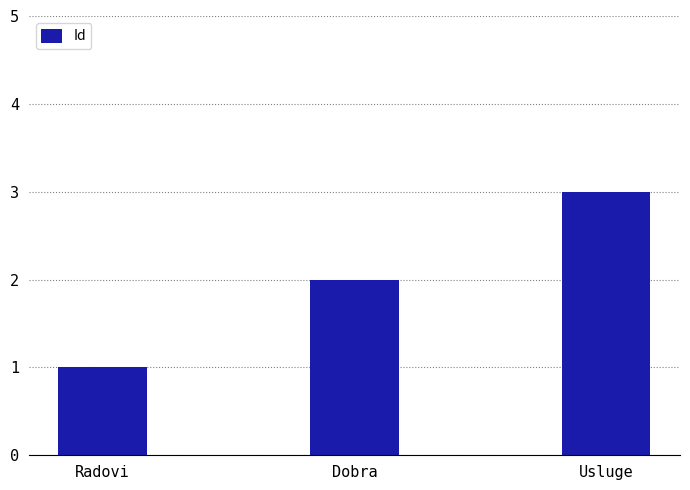

Reading left to right, extract all data points from this chart.

Radovi=1	Dobra=2	Usluge=3